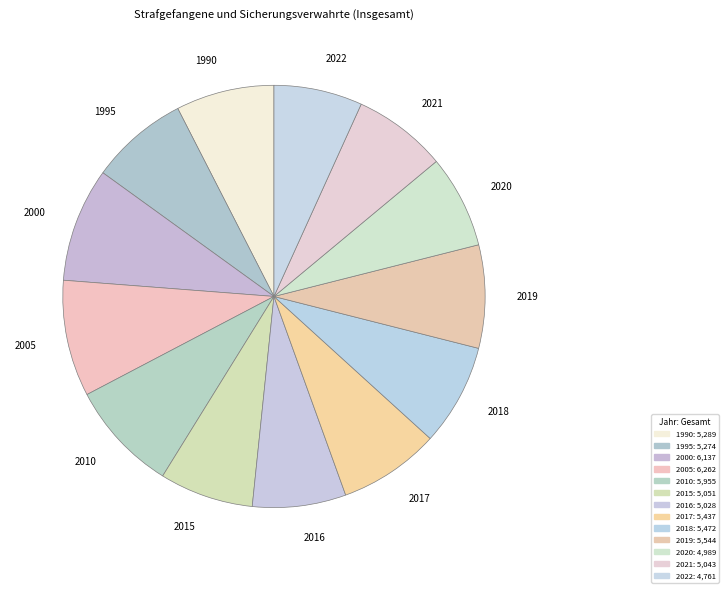

True or false: 2005 accounts for 9% of the total.

True